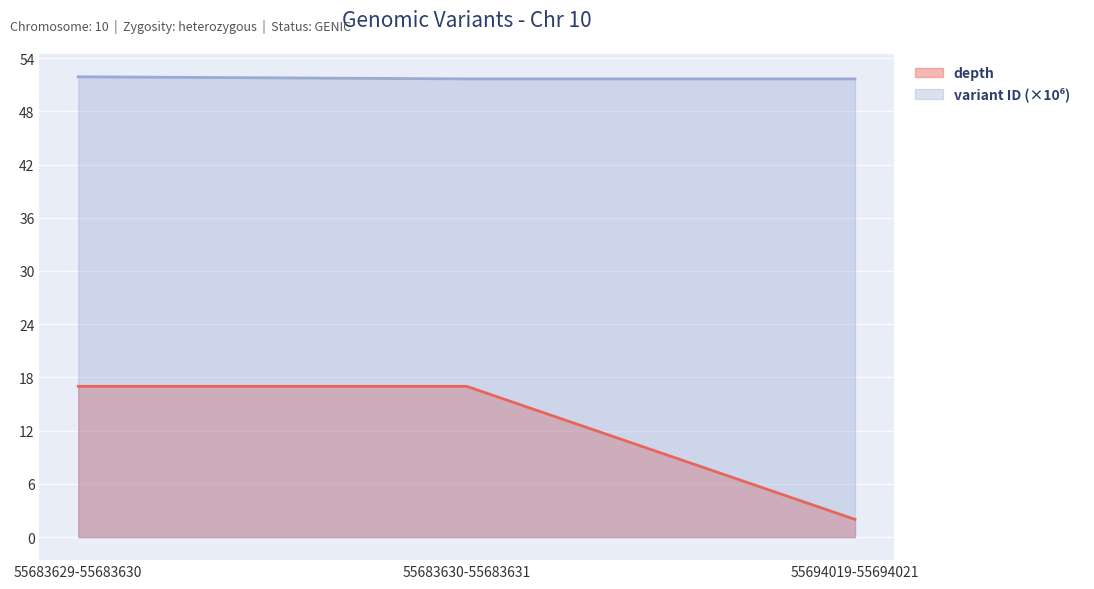

Between 55683629-55683630 and 55683630-55683631, which is larger?

55683629-55683630